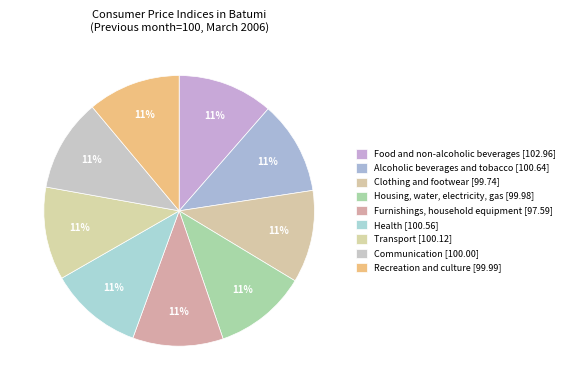

Count the number of slices in the pie.

9